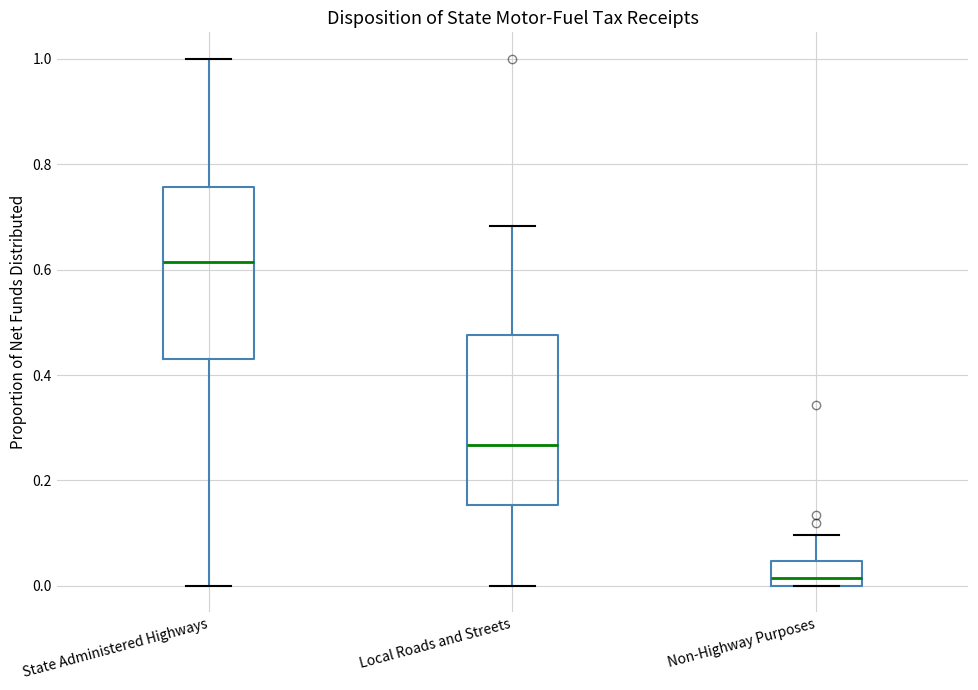

Reading left to right, read every box against the y-axis: the position of its median line, the range the box covers, and the ends of its whiskers. The values are not printed on the chart, so give them approximately, as read against the axis.

State Administered Highways: median 0.62, box 0.42 to 0.76, whiskers 0.00 to 1.00
Local Roads and Streets: median 0.26, box 0.16 to 0.48, whiskers 0.00 to 0.68
Non-Highway Purposes: median 0.02, box 0.00 to 0.04, whiskers 0.00 to 0.10